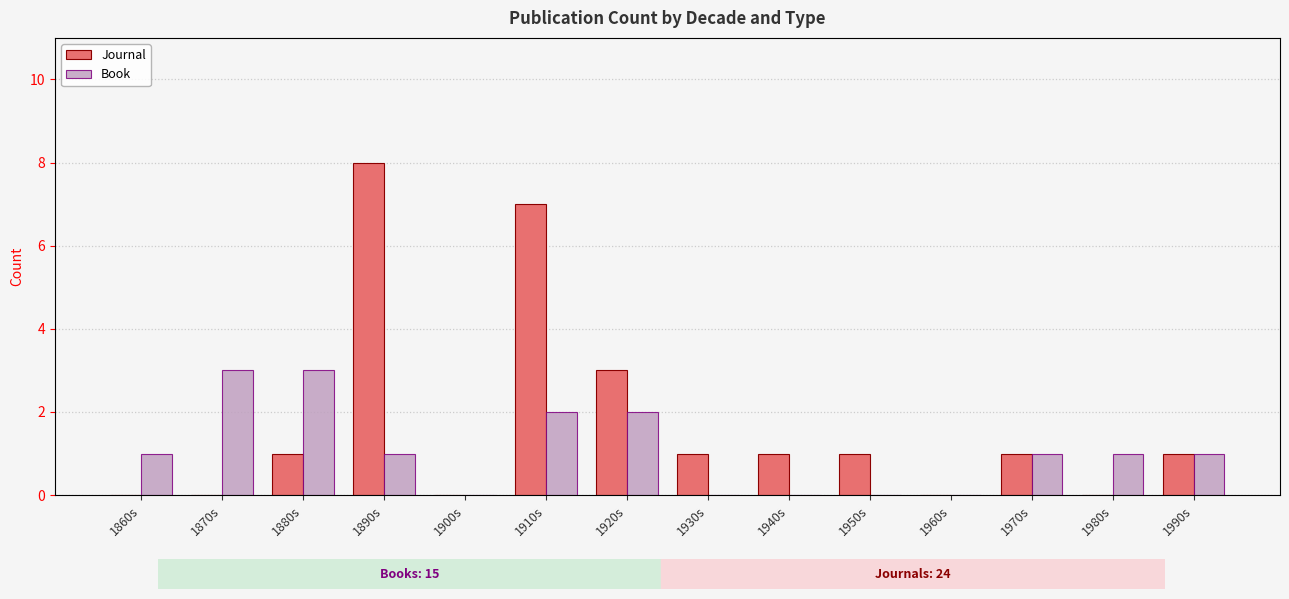

The Journal series shows 1 at 1950s. True or false?

False